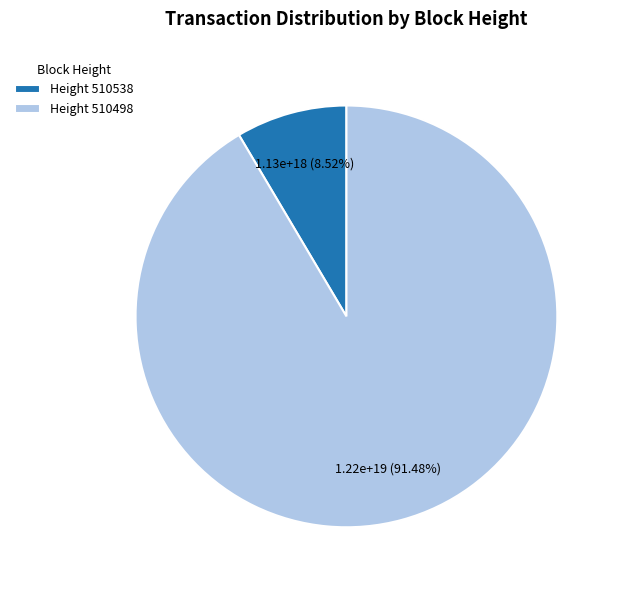

Approximately how many times larger is the value at Height 510498 compared to Height 510538?

10.7